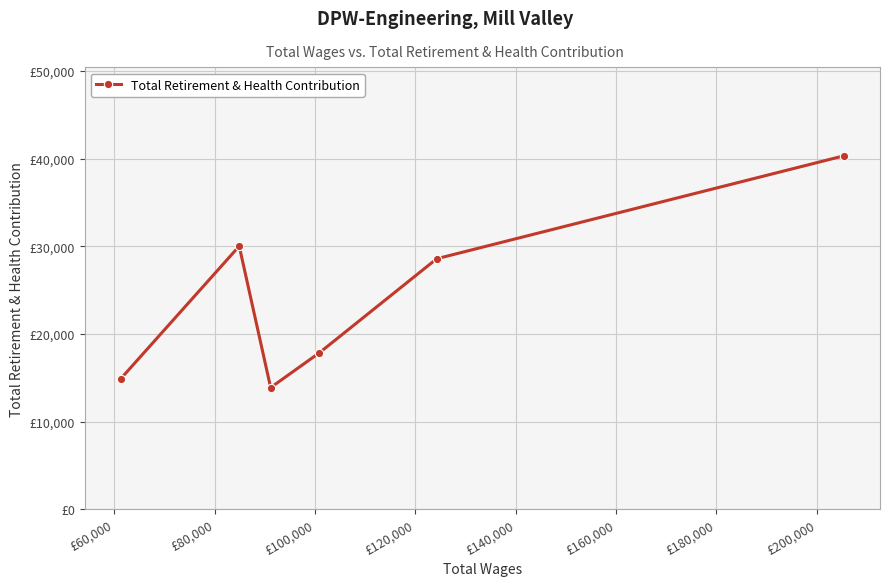

Is this an area chart (filled region under the line)?

No